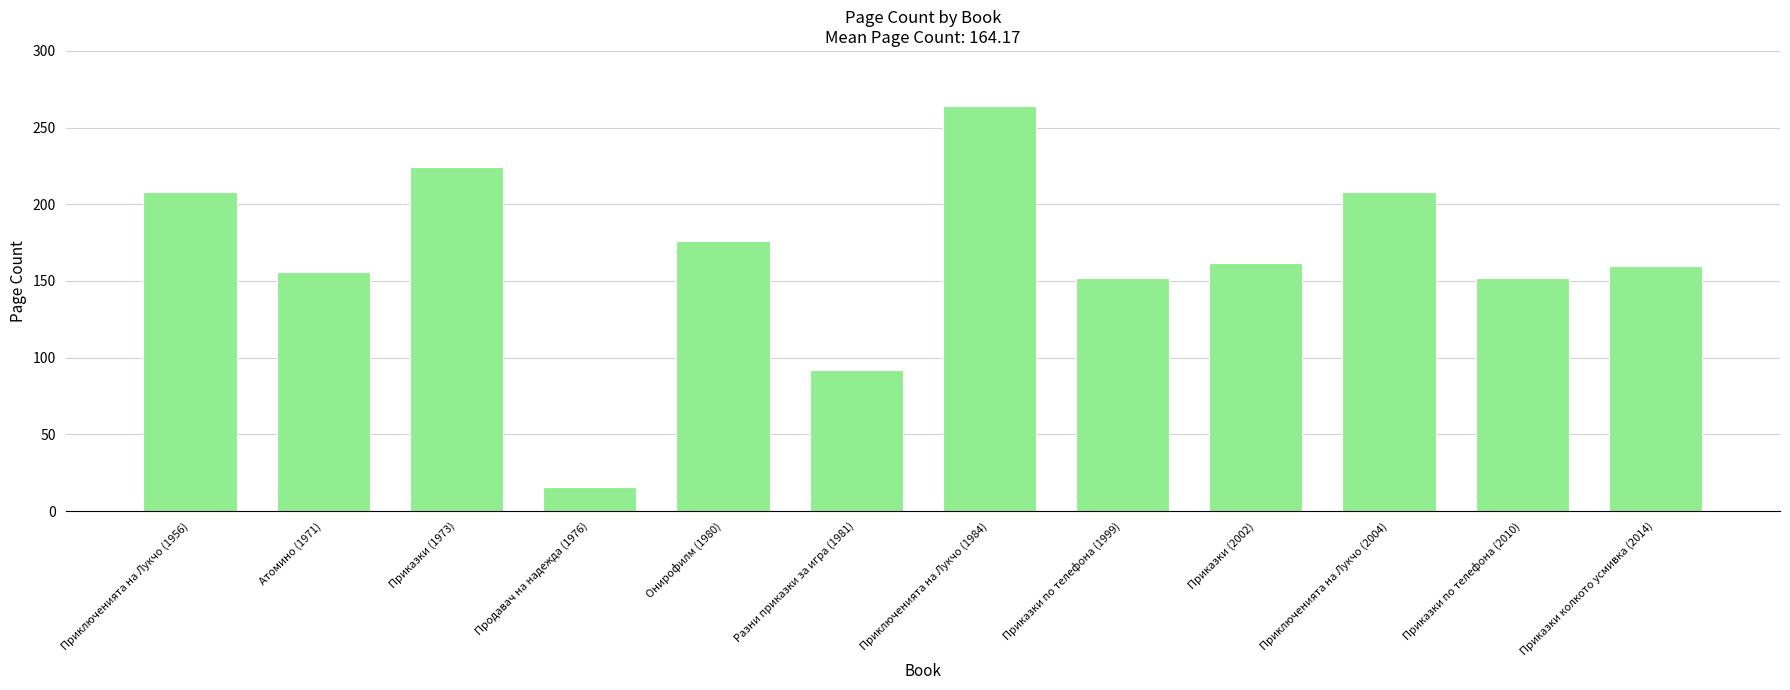

What position from the left is Приключенията на Лукчо (1984)?

7